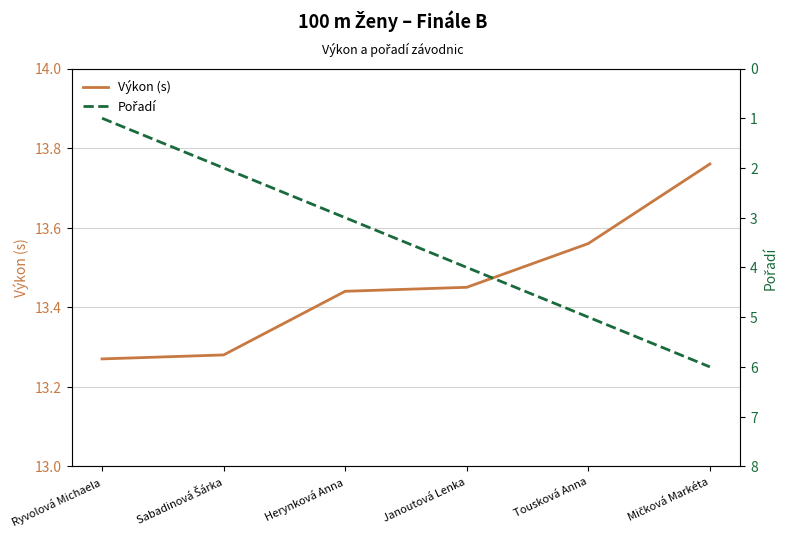

What is the difference between the maximum and minimum values in the Výkon (s) series?

0.5